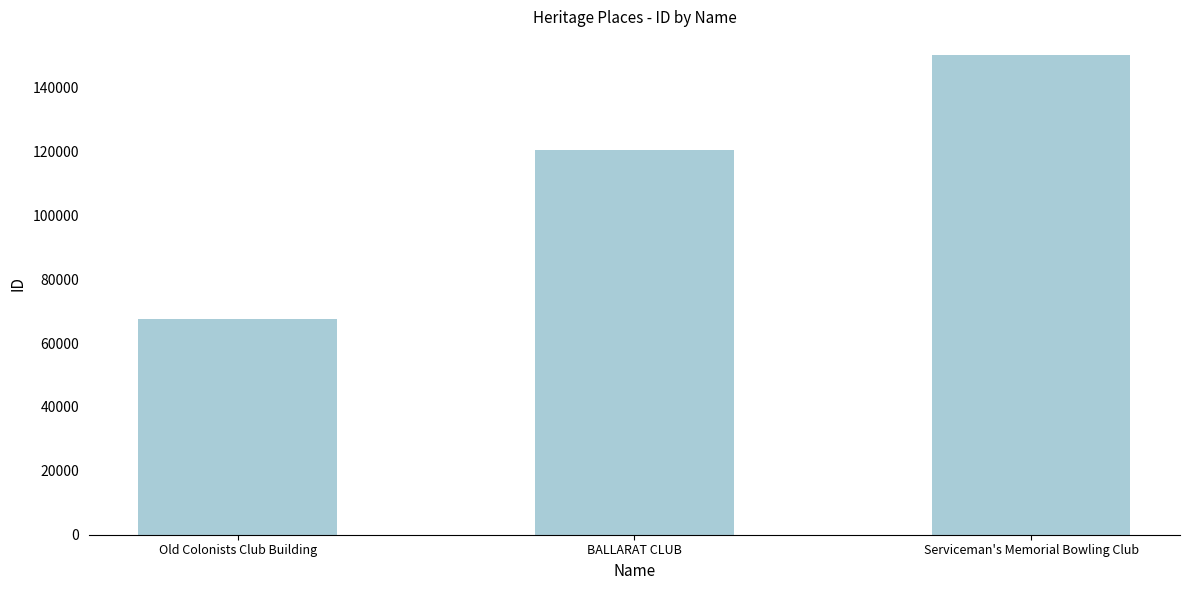

At which category does the chart reach its minimum across all series?

Old Colonists Club Building